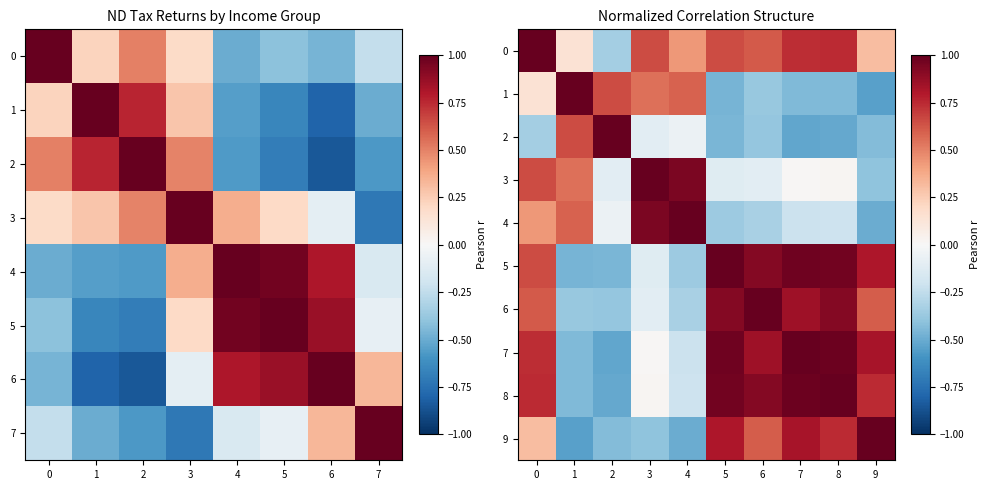

What is the minimum value for 8?

-0.5